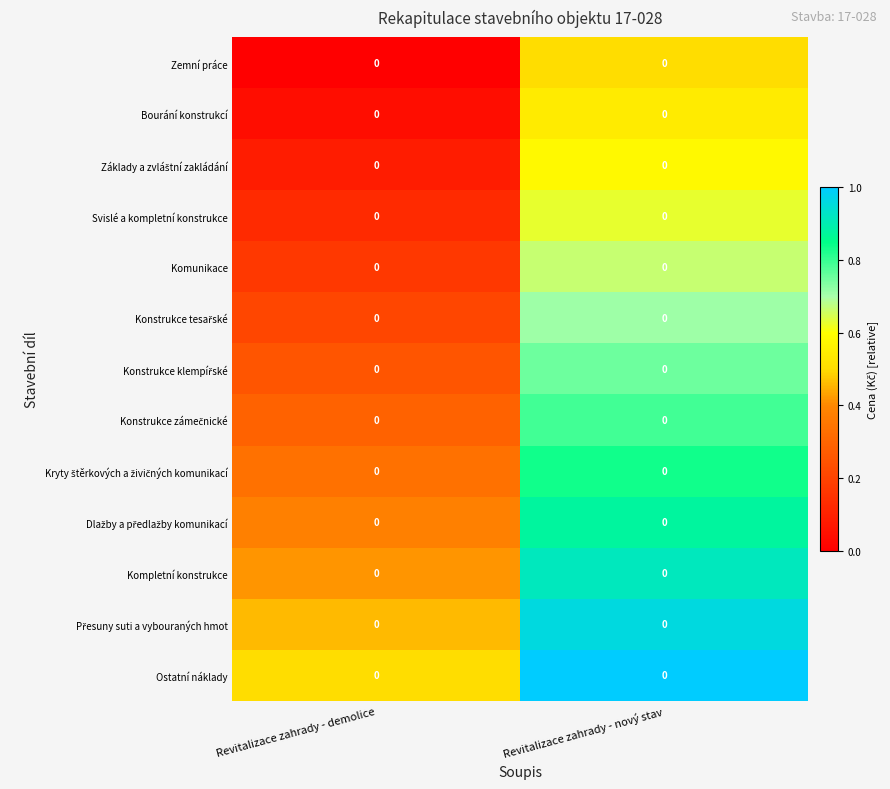

List the labels in order of Konstrukce tesařské value, smallest first.

Revitalizace zahrady - demolice, Revitalizace zahrady - nový stav